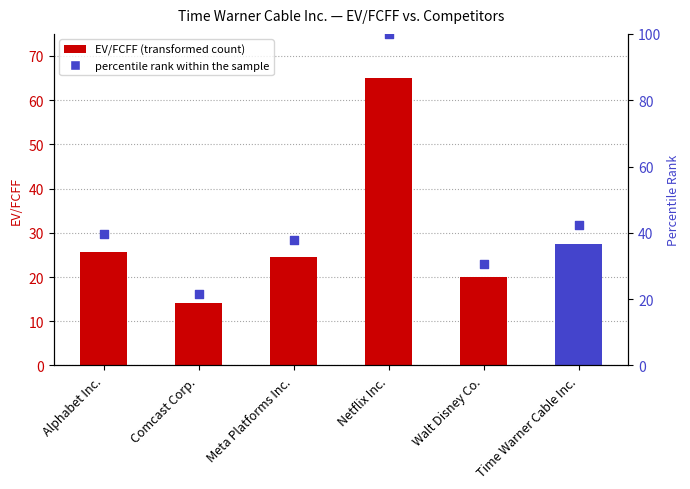

What are all the series names shown in the legend?

EV/FCFF, percentile rank within the sample